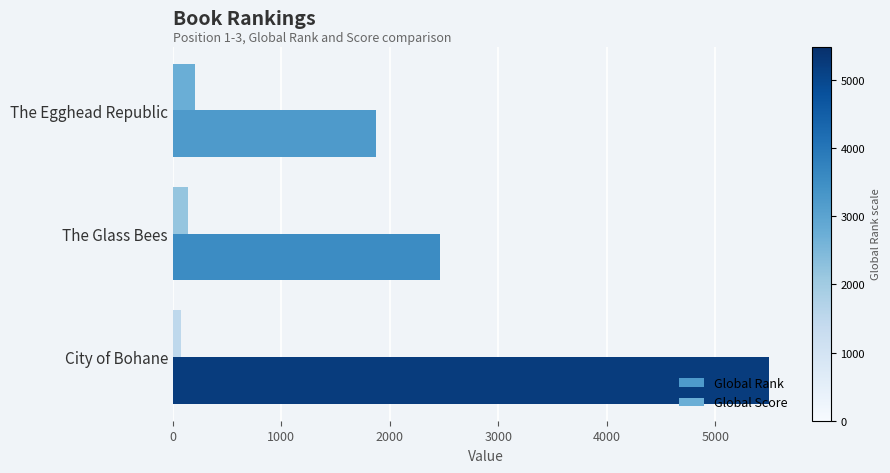

What are all the series names shown in the legend?

Global Rank, Global Score